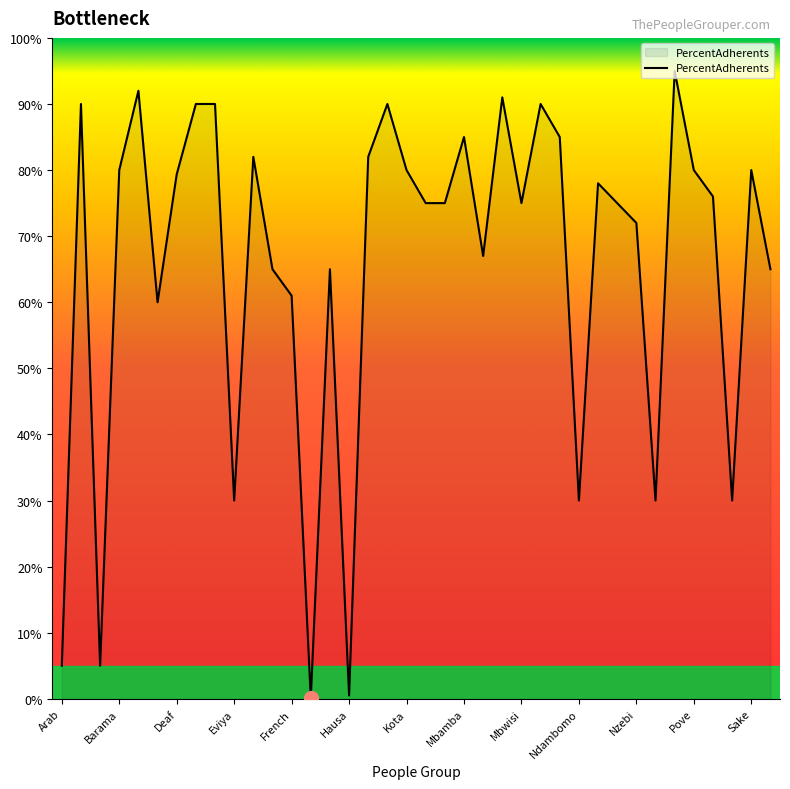

What is the difference between the maximum and minimum values?

94.9